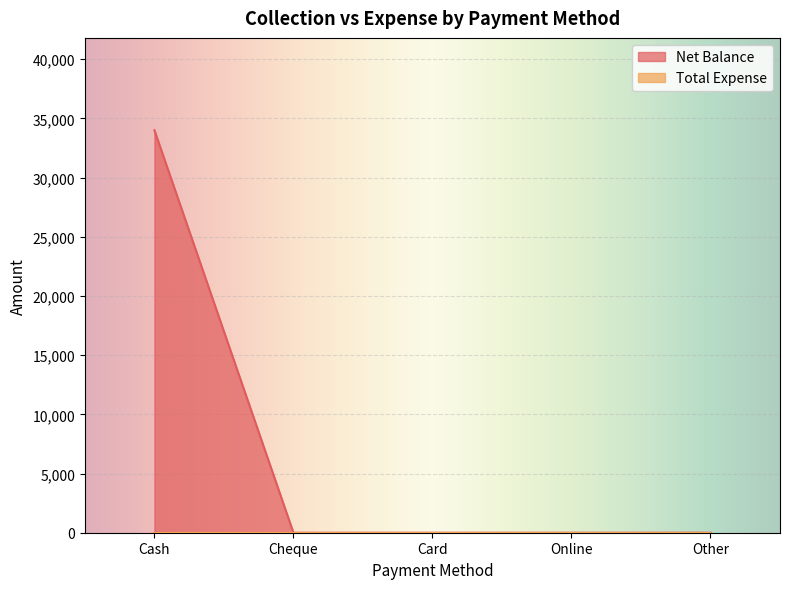

Reading right to left, transcribe all the data shown in this chart.

0	0	0	0	34000